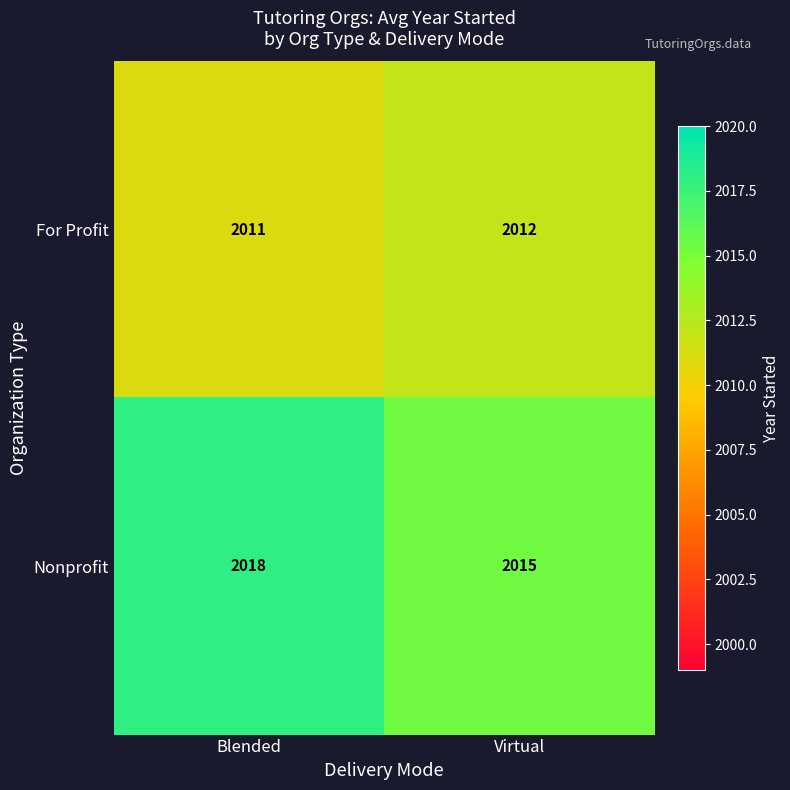

Reading right to left, list all the values displayed in this chart.

For Profit: 2012	2011
Nonprofit: 2015	2018